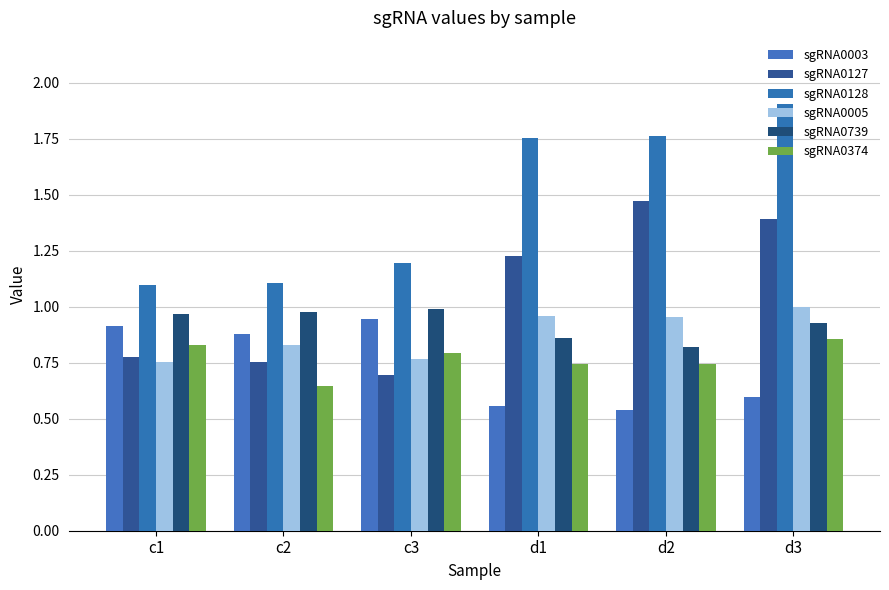

Is it true that sgRNA0003 equals 0.9 at c3?

True